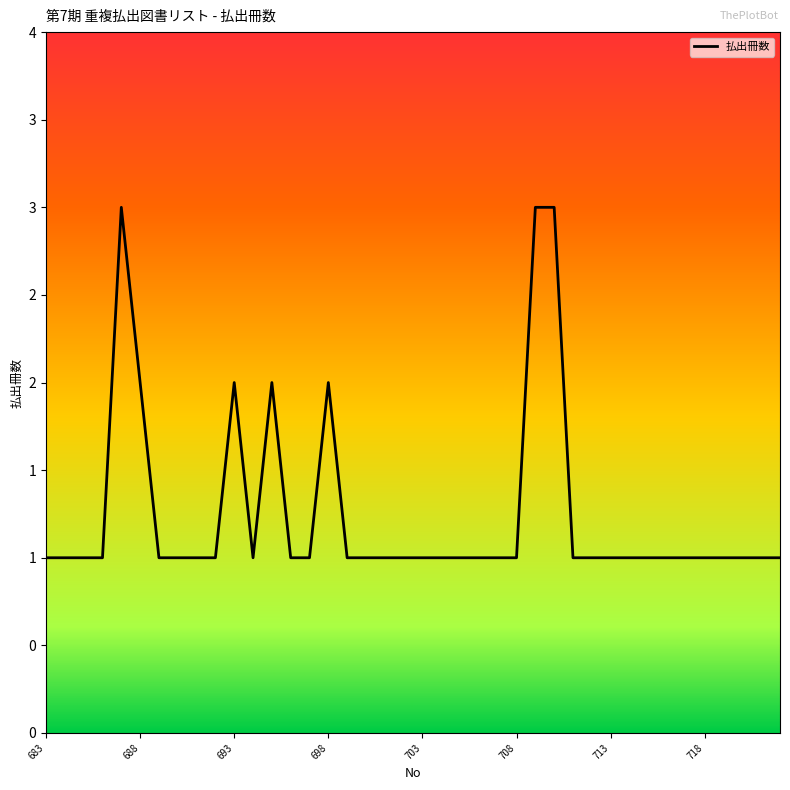

Does the chart display data point markers on the line(s)?

No